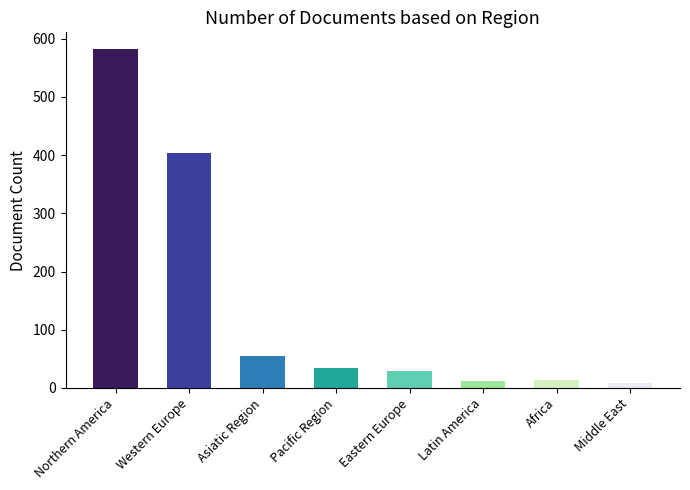

The value at Eastern Europe is 29. True or false?

True